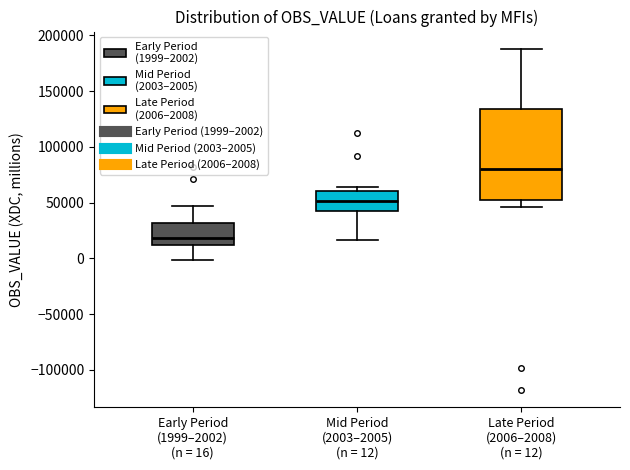

Reading left to right, transcribe this box plot: for each box, give where its median line is, the range the box spans, and where its two whiskers end, as read against the y-axis. The values are not printed on the chart, so give them approximately, as read against the axis.

Early Period (1999–2002) (n = 16): median 20000, box 10000 to 30000, whiskers 0 to 45000
Mid Period (2003–2005) (n = 12): median 50000, box 40000 to 60000, whiskers 15000 to 65000
Late Period (2006–2008) (n = 12): median 80000, box 50000 to 135000, whiskers 45000 to 190000